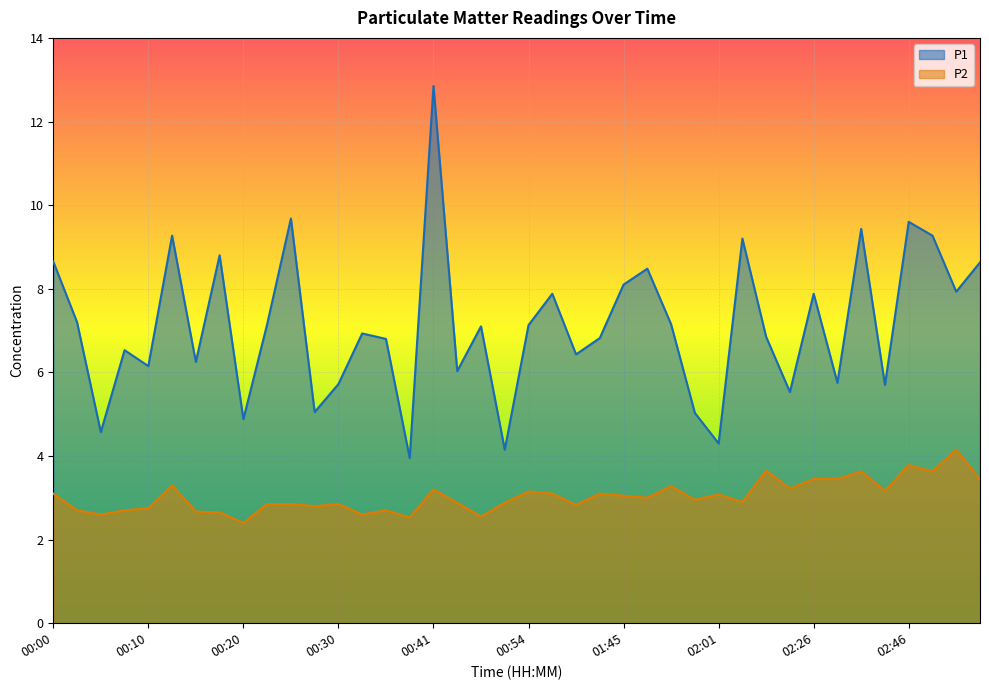

Is the value of P1 at 00:15 greater than the value of P2 at 01:58?

Yes